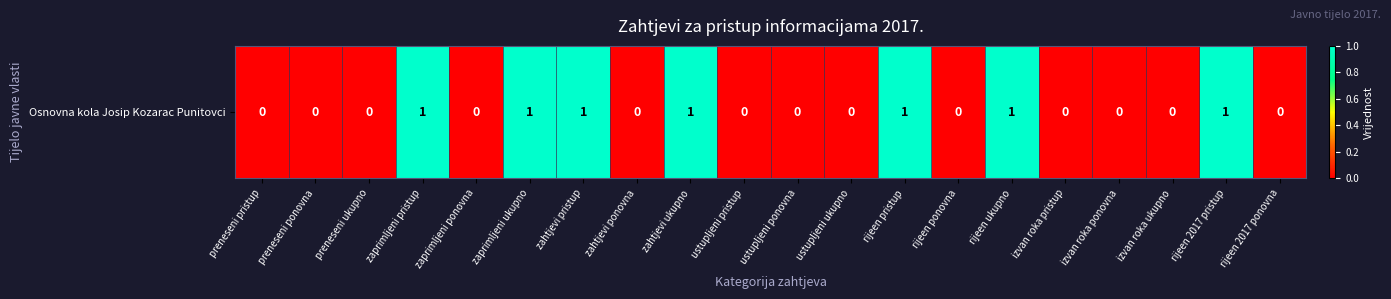

The chart shows a value of 1 at zaprimljeni pristup. True or false?

True